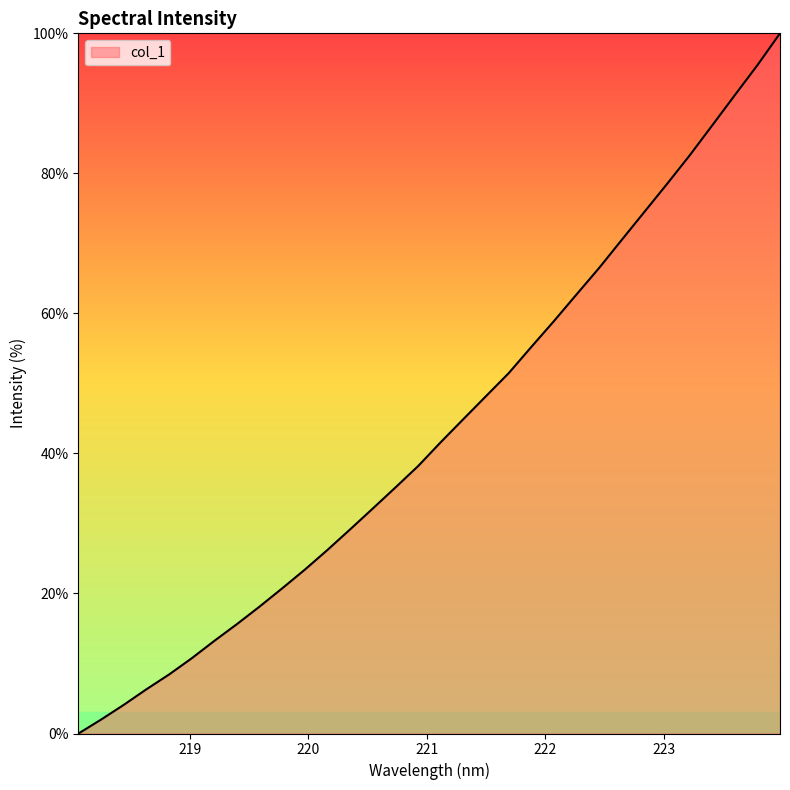

What is the difference between the maximum and minimum values?

100.0